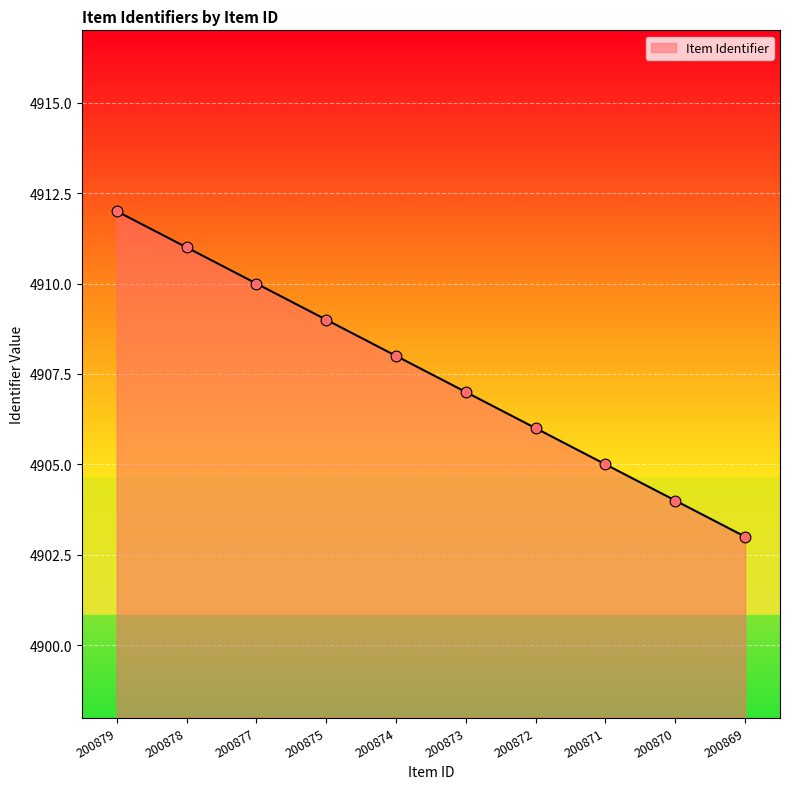

What is the change in value from 200877 to 200869?

-7